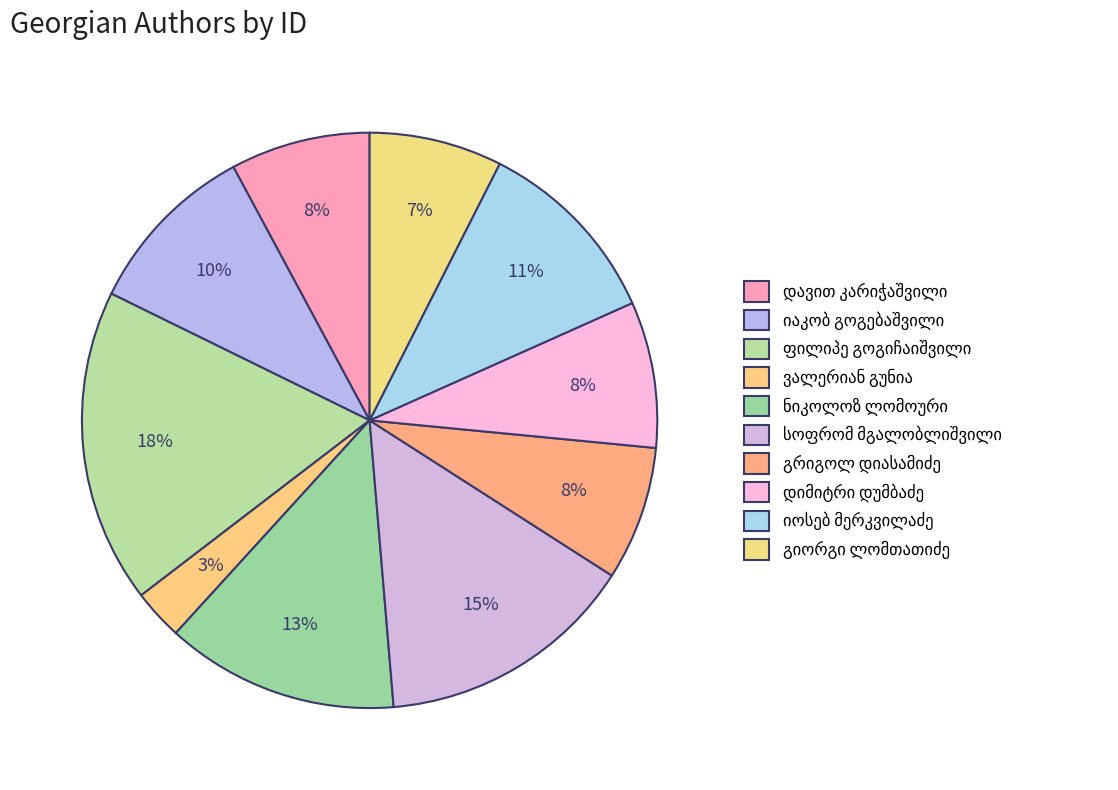

What is the change in value from ნიკოლოზ ლომოური to დიმიტრი დუმბაძე?

-3069